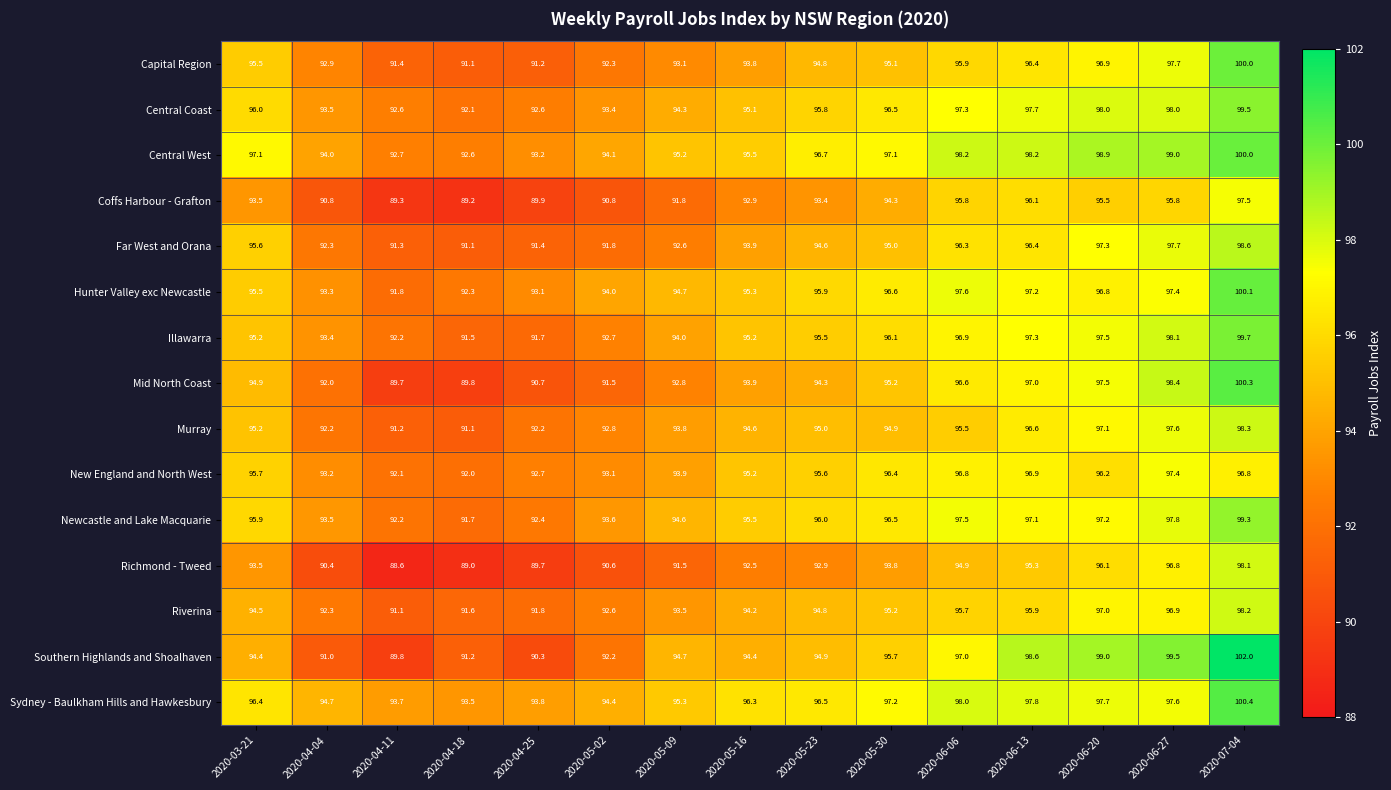

At how many categories does at least one series exceed 90?

15